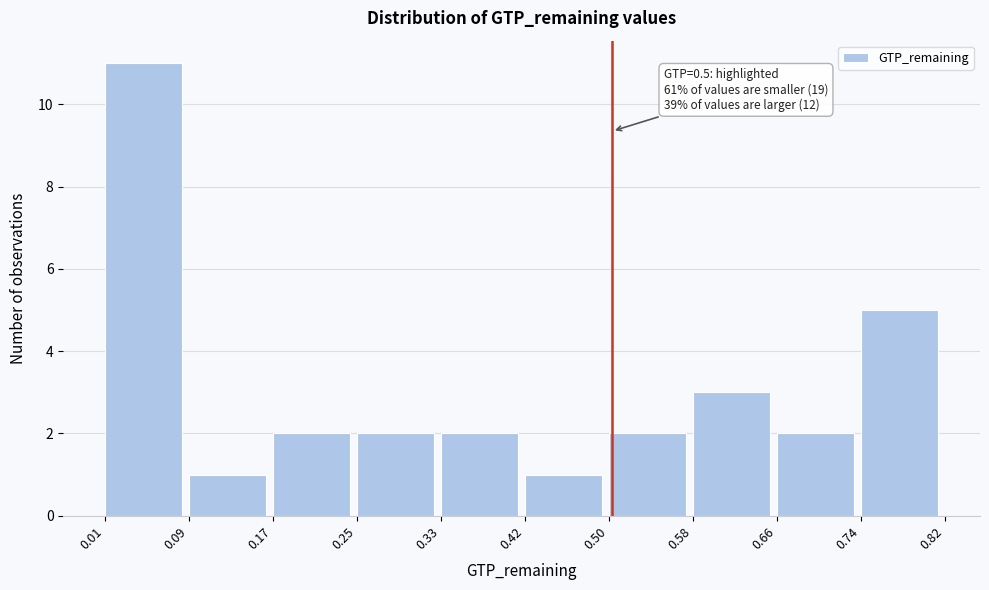

Over which range of the x-axis is the bar tallest?

0.01 to 0.09